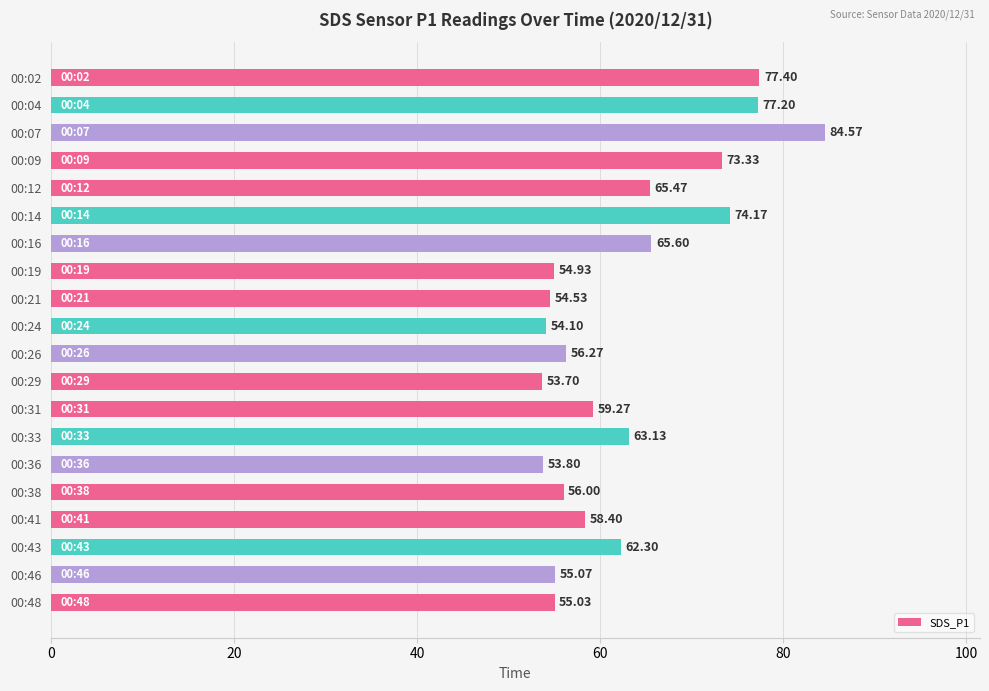

Does the chart contain any negative values?

No